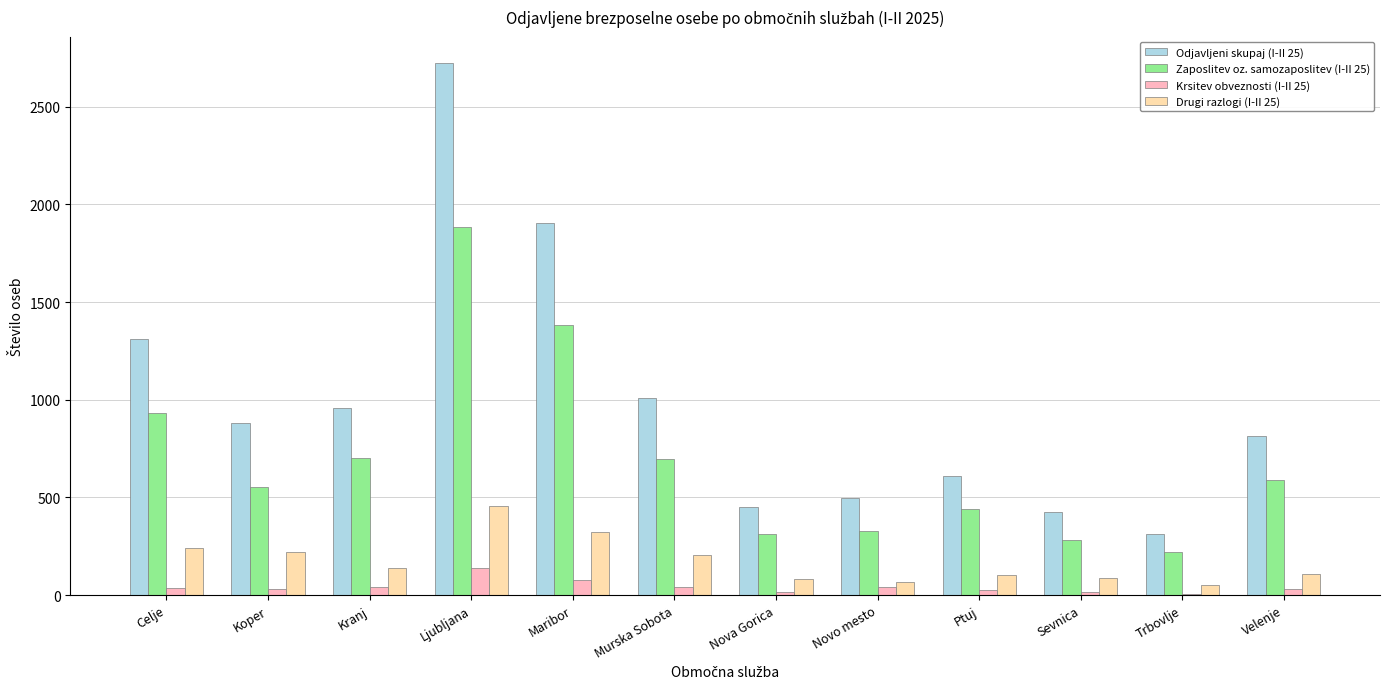

What is the maximum value shown in the chart?

2723